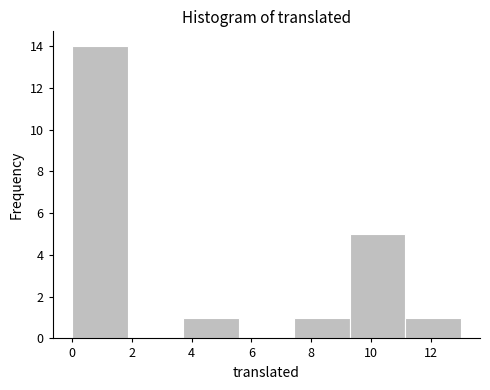

Reading left to right, list every bar in this chart as the range it spans on the x-axis followed by its height. Neither the bar edges nor the heights are printed on the chart, so give them approximately, as read against the axes.

0.0 to 1.8: 14
1.8 to 3.8: 0
3.8 to 5.6: 1
5.6 to 7.4: 0
7.4 to 9.2: 1
9.2 to 11.2: 5
11.2 to 13.0: 1